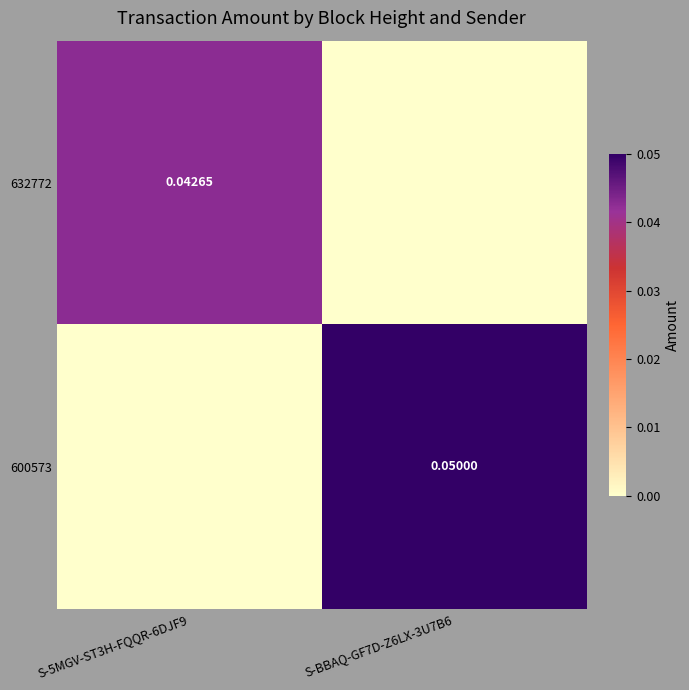

List the series in order of their overall mean, highest first.

600573, 632772